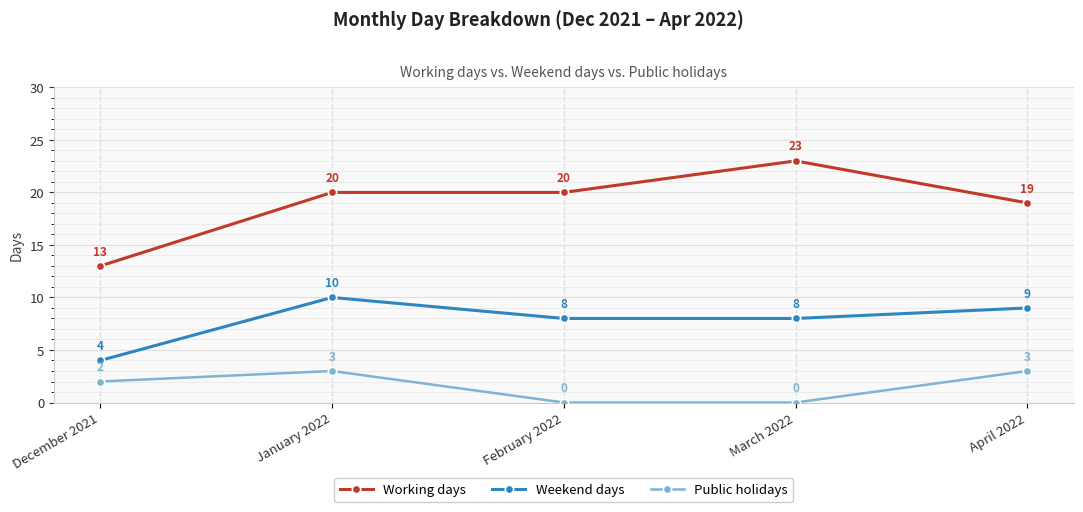

Rank the series by their average value, from lowest to highest.

Public holidays, Weekend days, Working days